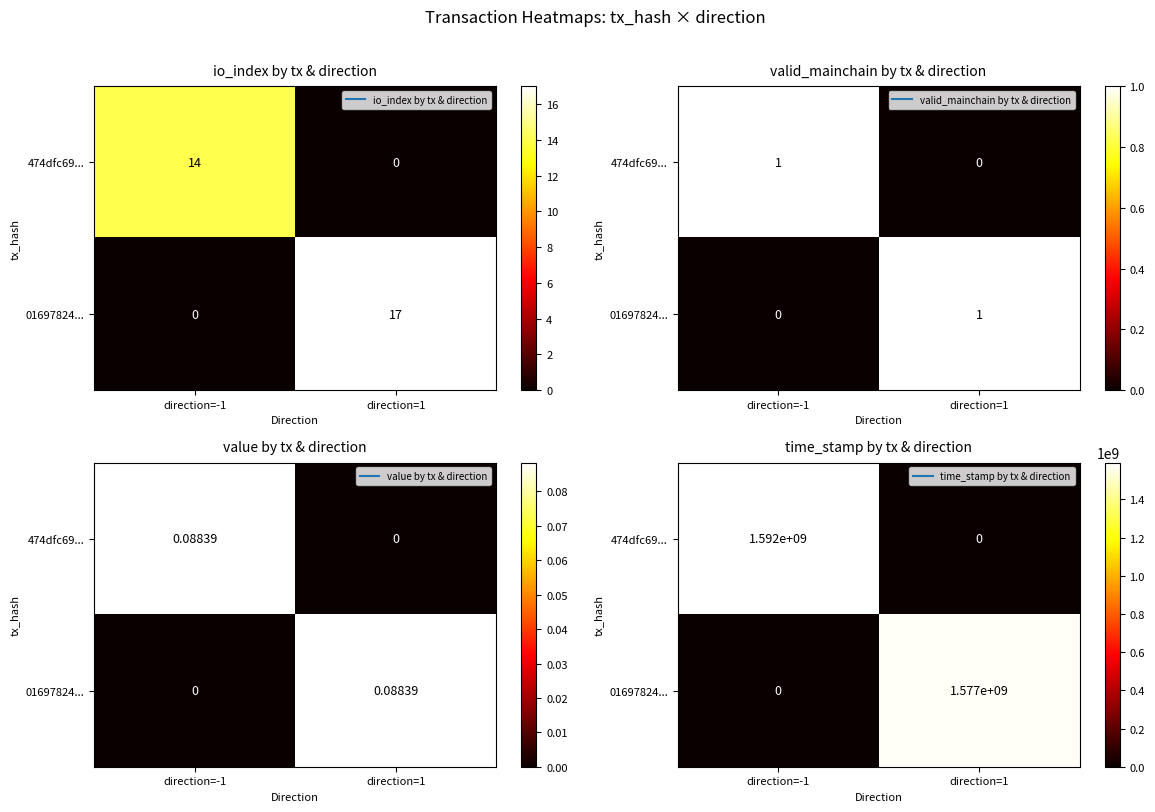

List the series in order of their peak value, lowest first.

01697824..., 474dfc69...